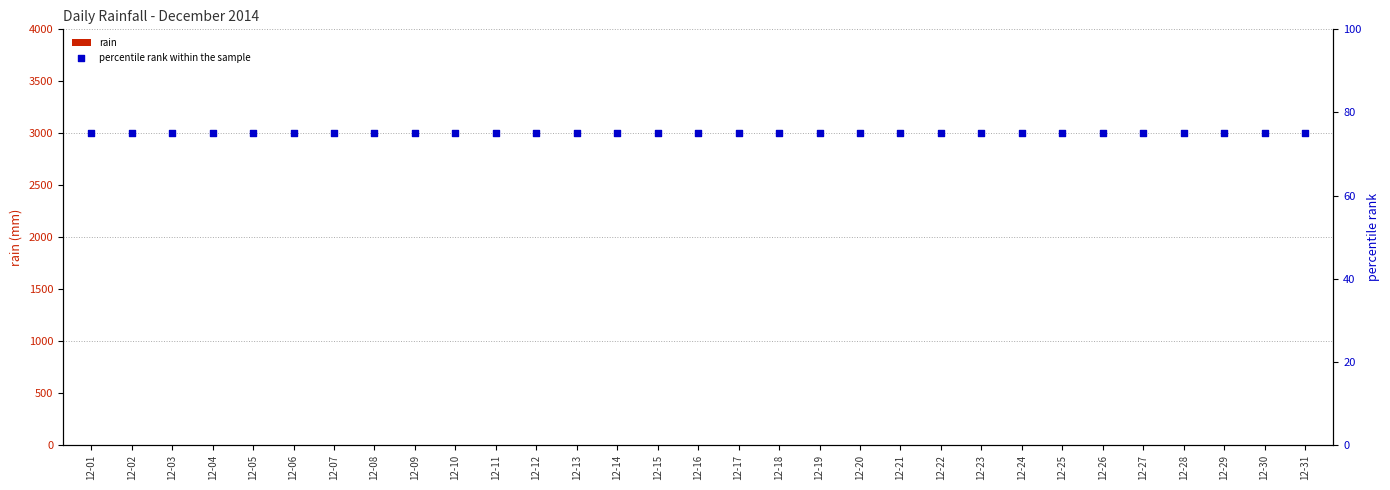

At how many categories does at least one series exceed 30?

31